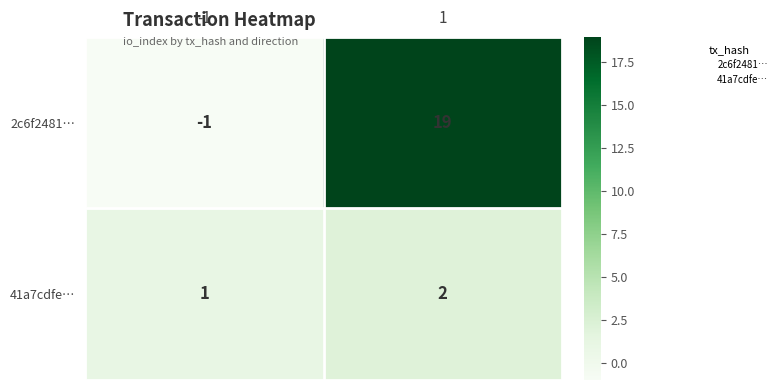

At how many categories does at least one series exceed 9?

1